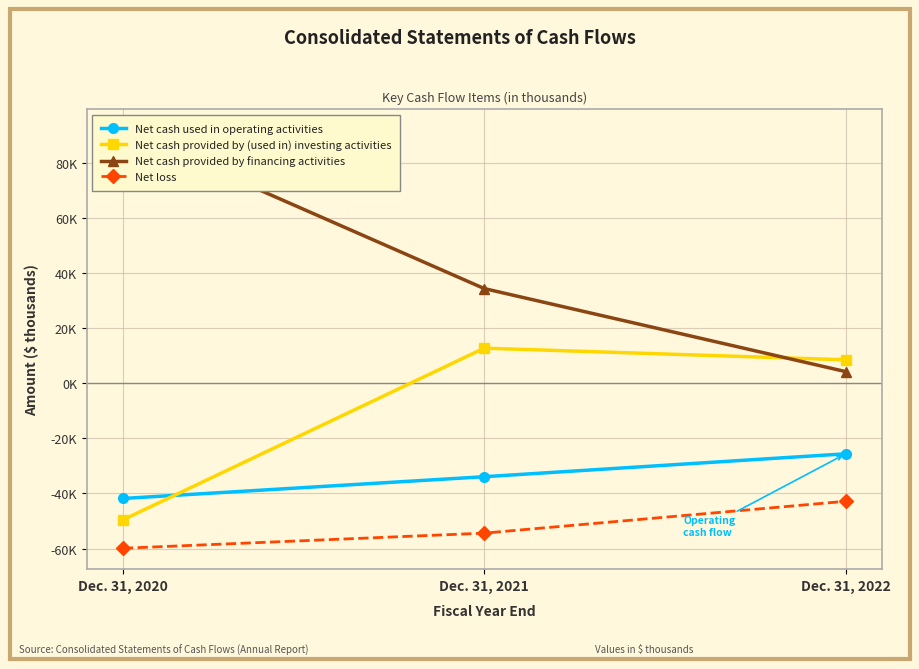

What is the difference between the second highest and minimum values in the Net cash used in operating activities series?

7889